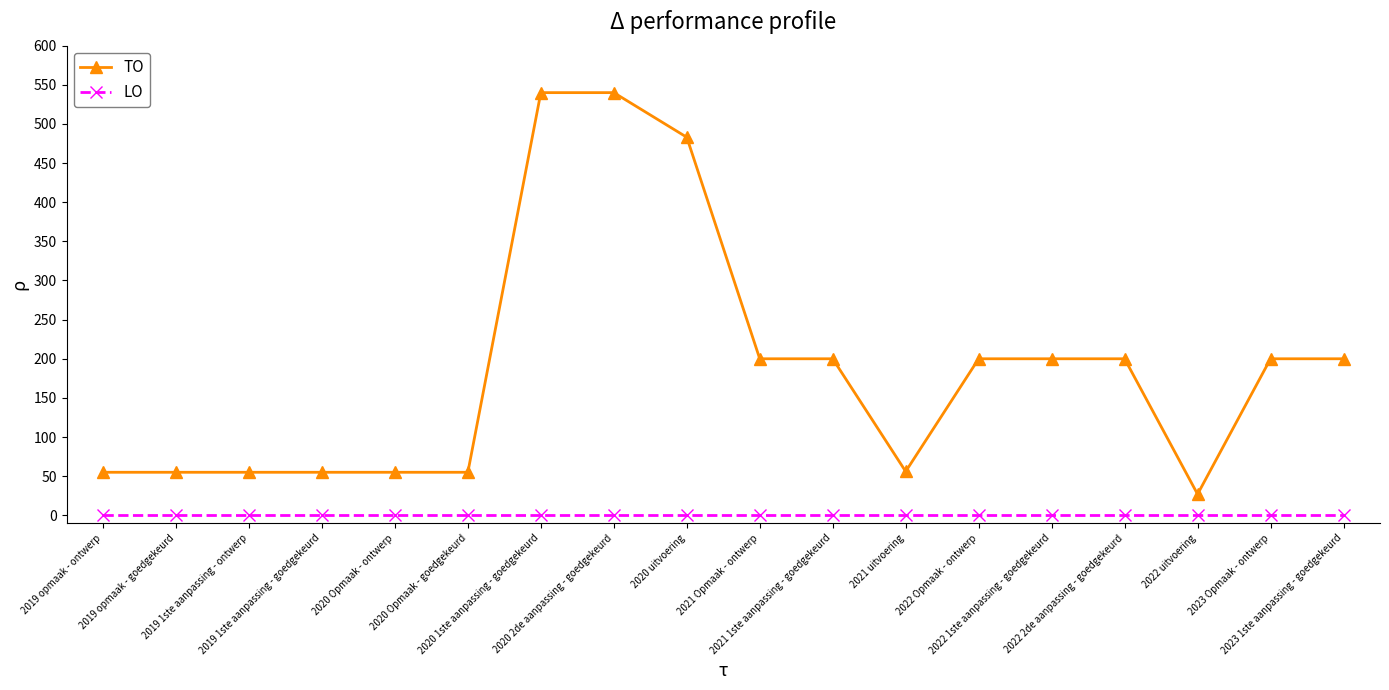

True or false: TO and LO cross at least once.

False